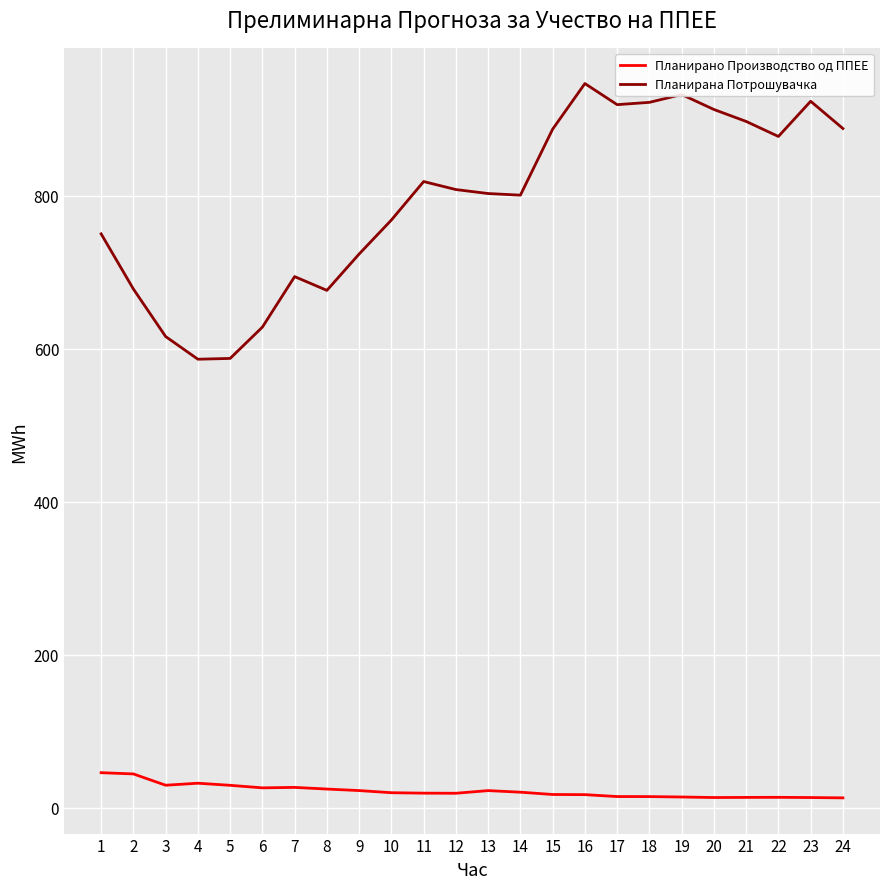

What is the spread (max minus min) of values at 3?

586.6